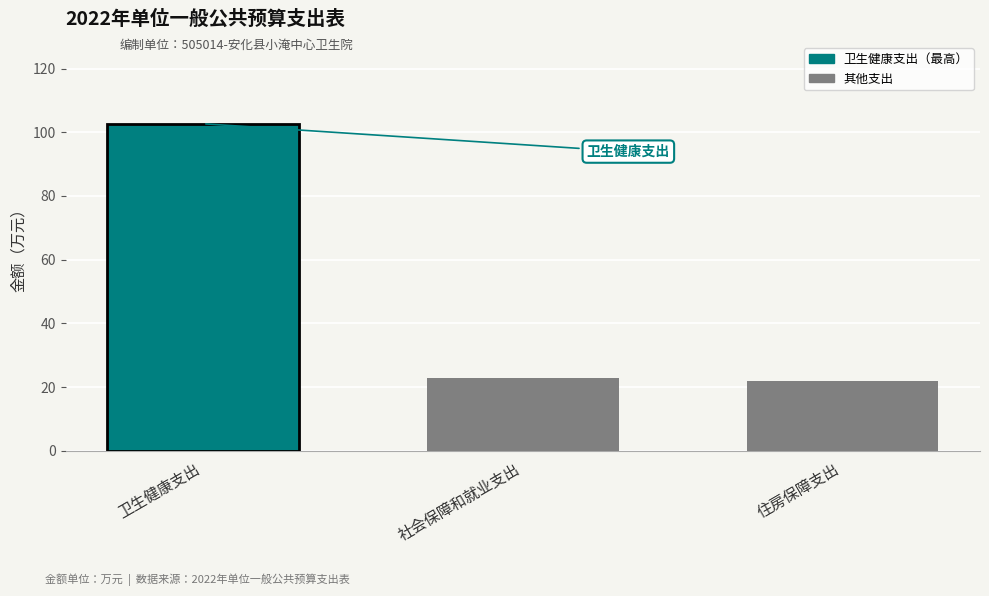

Reading right to left, extract all data points from this chart.

住房保障支出=22.1	社会保障和就业支出=22.8	卫生健康支出=102.7